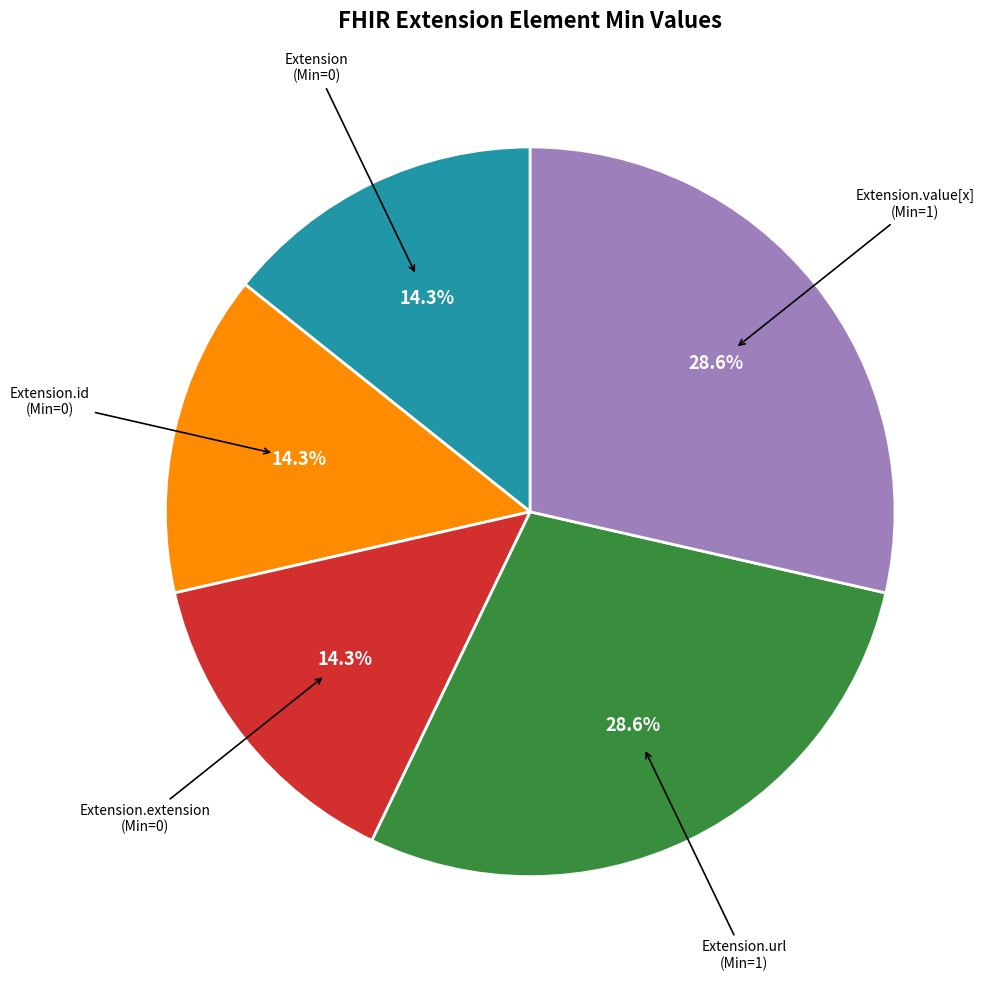

Does any single category account for the majority?

No